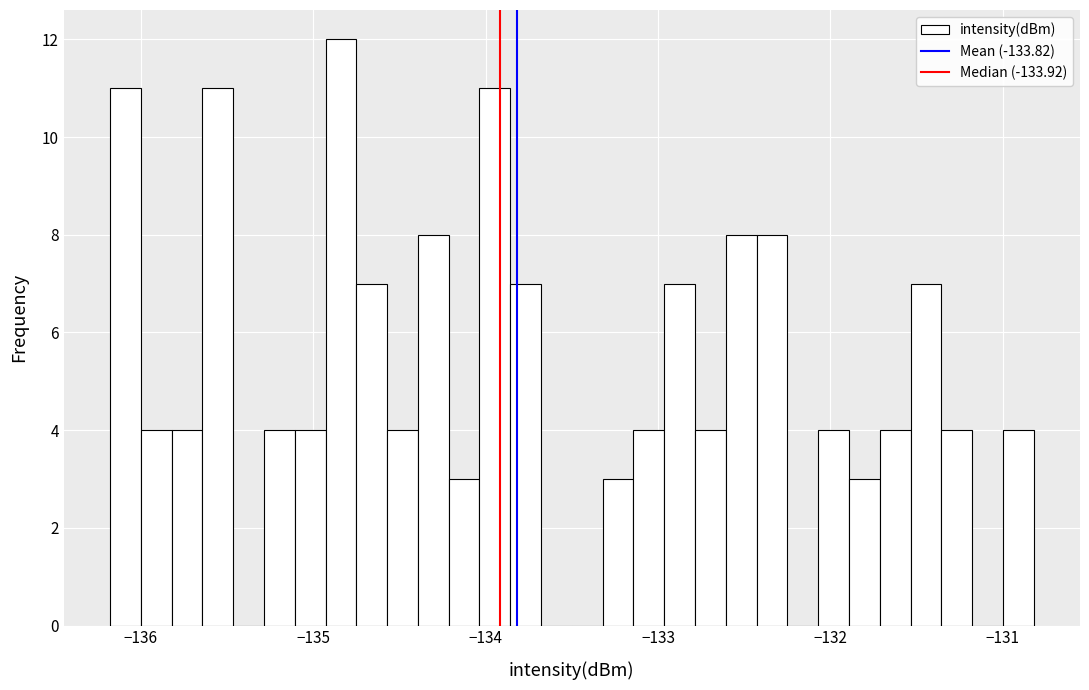

Around what value on the x-axis is the tallest bar? Give the approximate position of its centre, as read against the axis.

-134.8